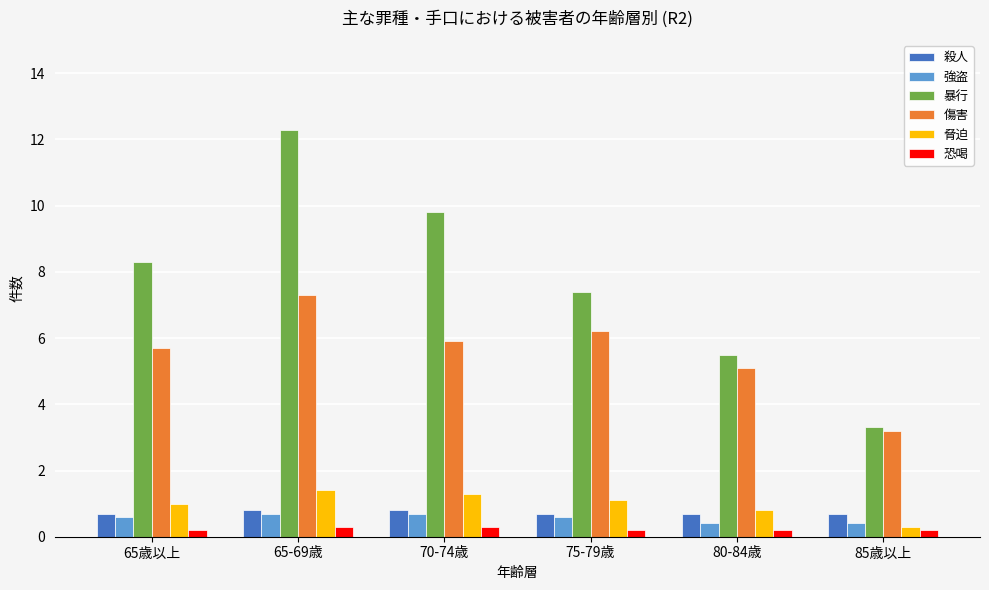

What is the greatest value displayed?

12.3